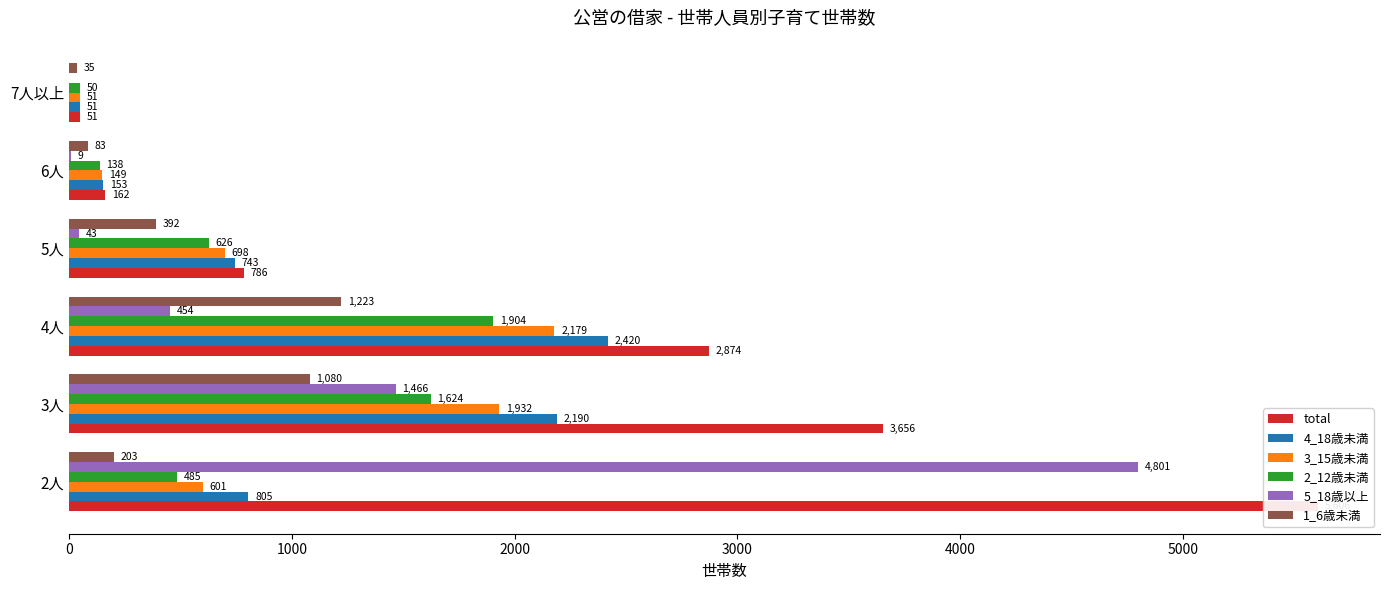

How many data points in total are less than 2874?

3